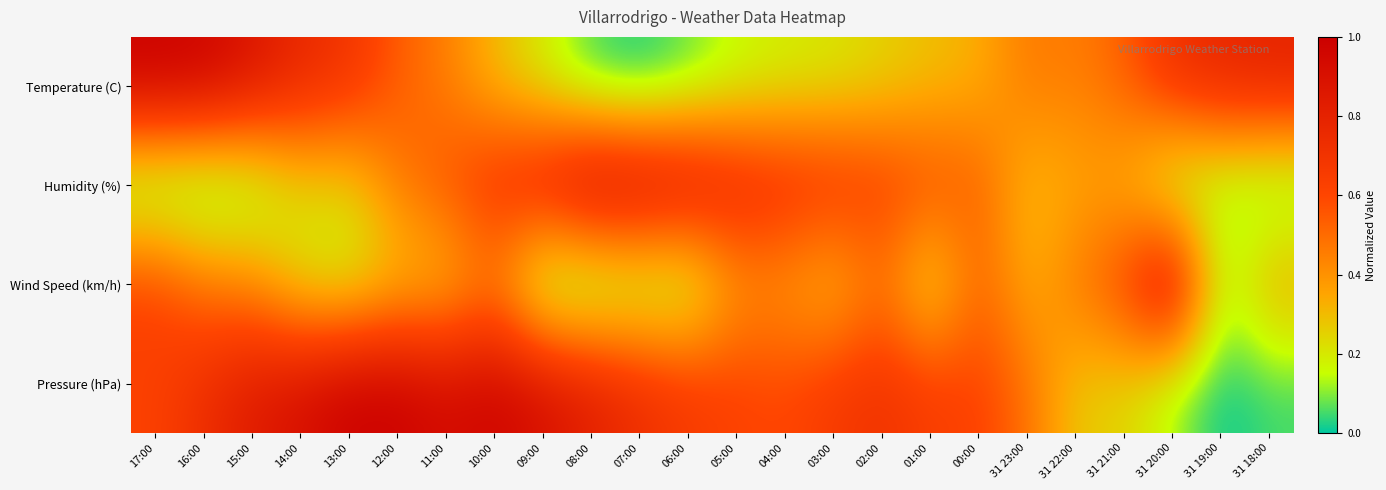

How many data points does each series have?

24